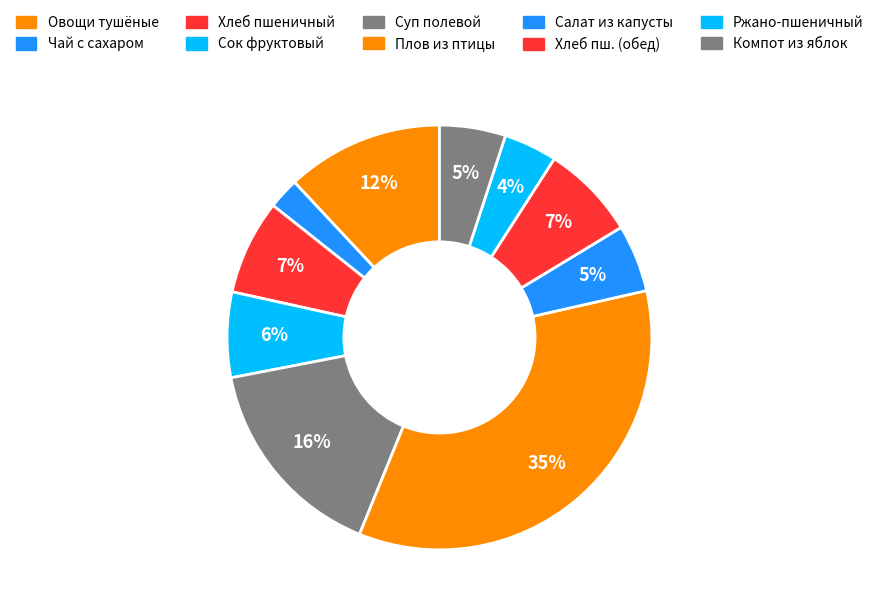

How many segments does this pie chart have?

10